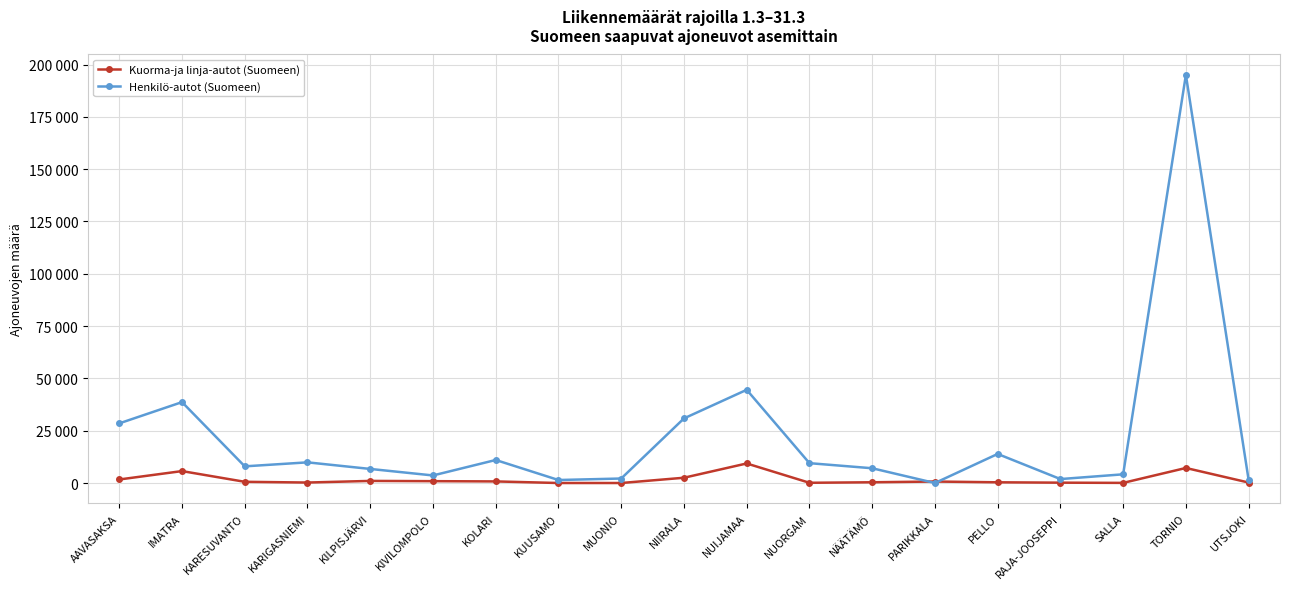

Which category has the highest value across all series?

TORNIO